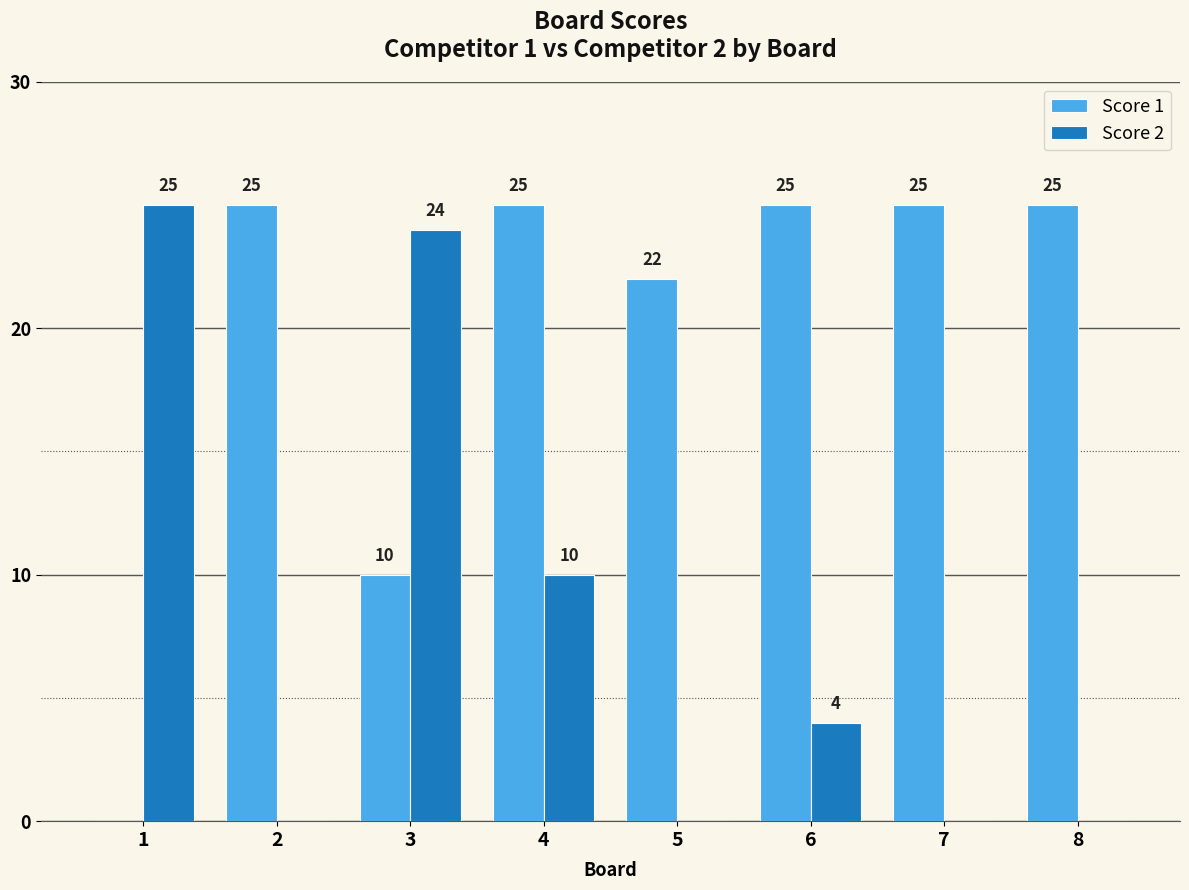

Which series changed the most between 2 and 3?

Score 2